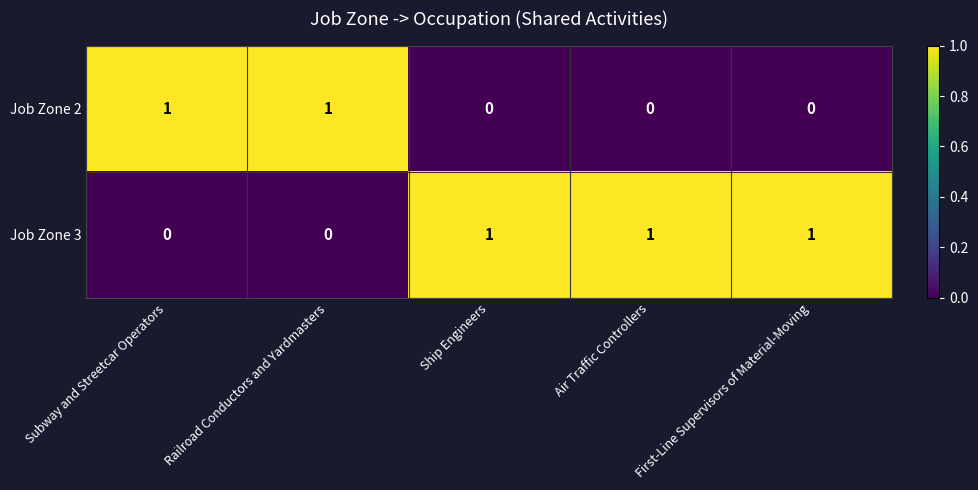

List the series in order of their overall mean, lowest first.

Job Zone 2, Job Zone 3